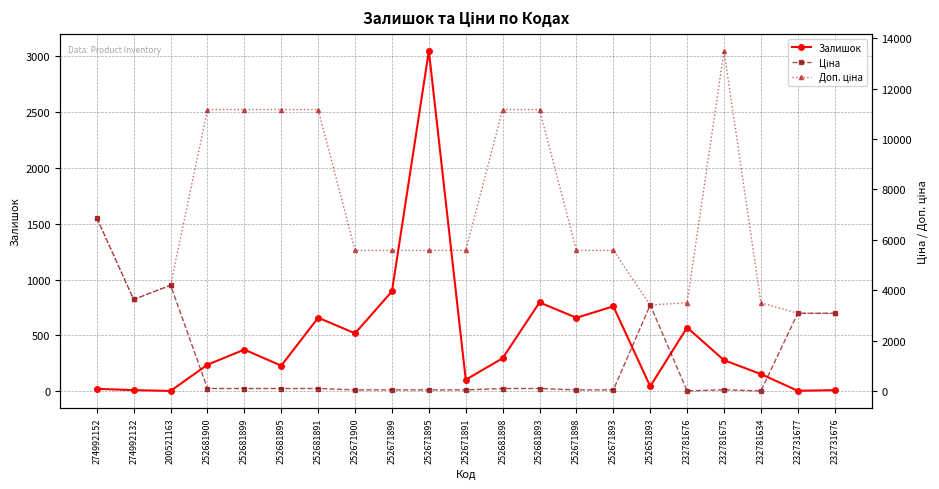

Is the value of Доп. ціна at 252681891 greater than the value of Ціна at 252671900?

Yes